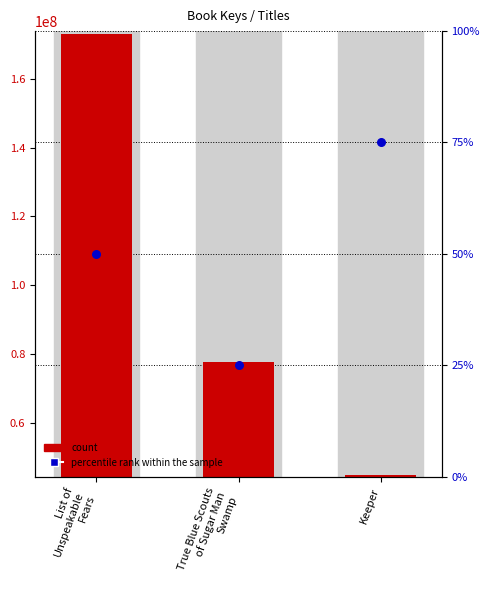

Which series has the widest spread of Y values?

count